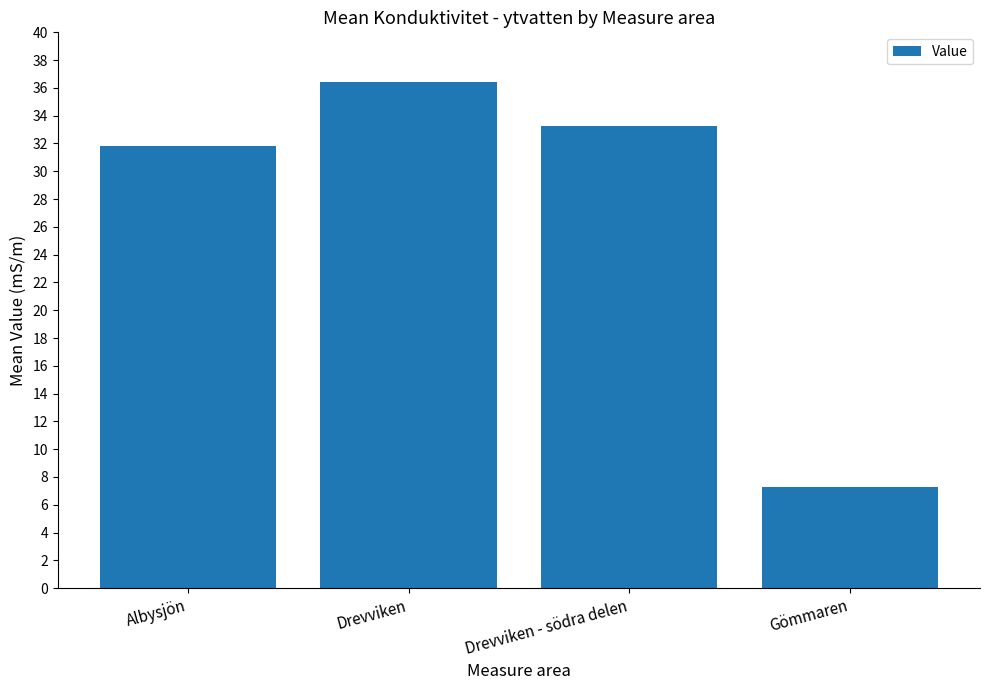

Which has a higher value, Drevviken or Albysjön?

Drevviken